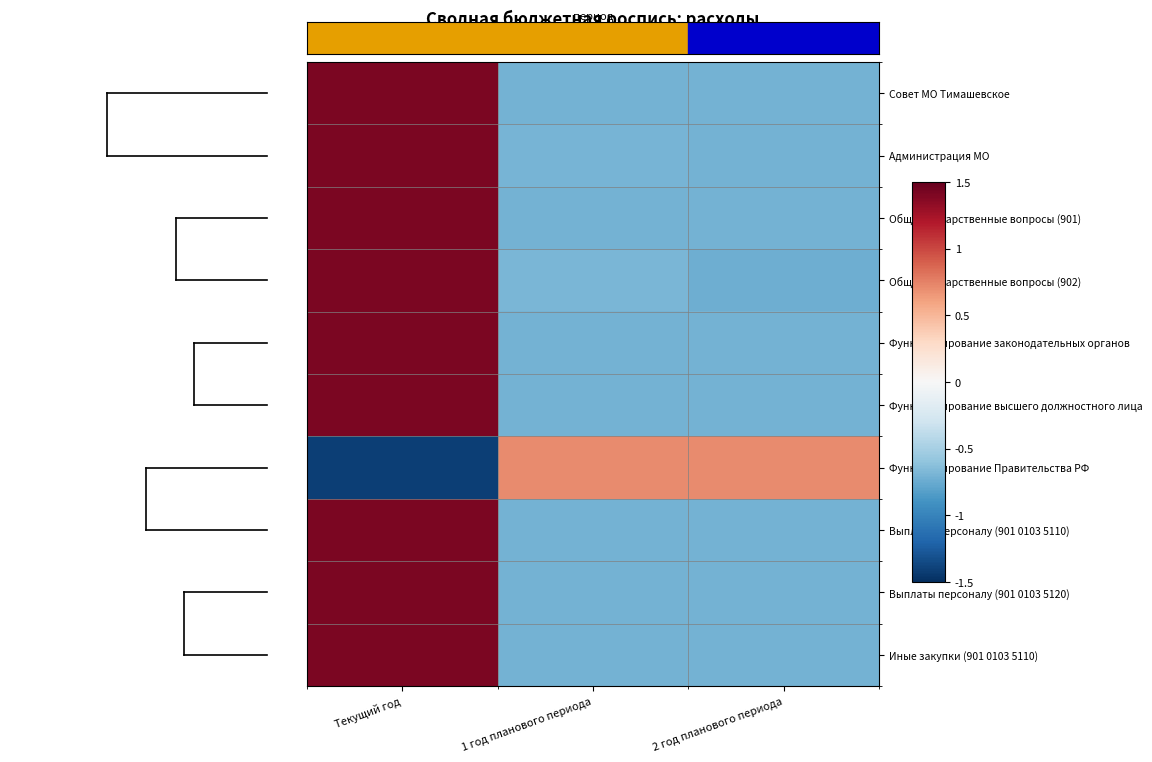

Reading right to left, transcribe all the data shown in this chart.

Совет МО Тимашевское: 2 год планового периода=-0.7	1 год планового периода=-0.7	Текущий год=1.4
Администрация МО: 2 год планового периода=-0.7	1 год планового периода=-0.7	Текущий год=1.4
Общегосударственные вопросы (901): 2 год планового периода=-0.7	1 год планового периода=-0.7	Текущий год=1.4
Общегосударственные вопросы (902): 2 год планового периода=-0.7	1 год планового периода=-0.7	Текущий год=1.4
Функционирование законодательных органов: 2 год планового периода=-0.7	1 год планового периода=-0.7	Текущий год=1.4
Функционирование высшего должностного лица: 2 год планового периода=-0.7	1 год планового периода=-0.7	Текущий год=1.4
Функционирование Правительства РФ: 2 год планового периода=0.7	1 год планового периода=0.7	Текущий год=-1.4
Выплаты персоналу (901 0103 5110): 2 год планового периода=-0.7	1 год планового периода=-0.7	Текущий год=1.4
Выплаты персоналу (901 0103 5120): 2 год планового периода=-0.7	1 год планового периода=-0.7	Текущий год=1.4
Иные закупки (901 0103 5110): 2 год планового периода=-0.7	1 год планового периода=-0.7	Текущий год=1.4